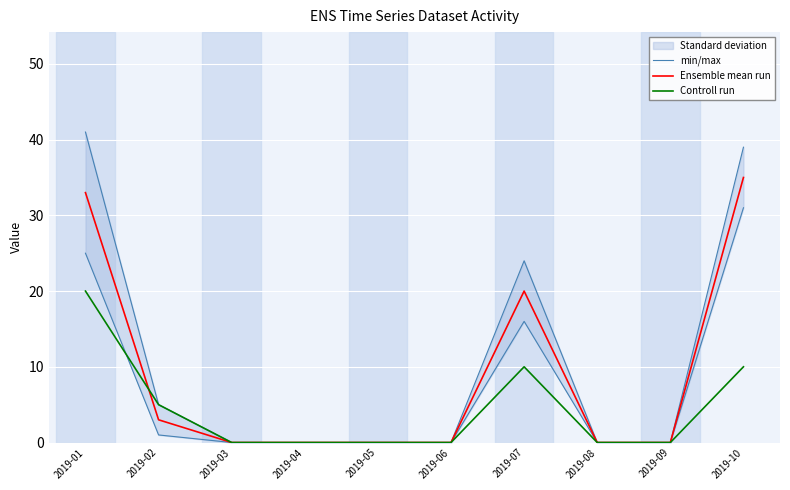

Which has a higher value, 2019-10 or 2019-05?

2019-10